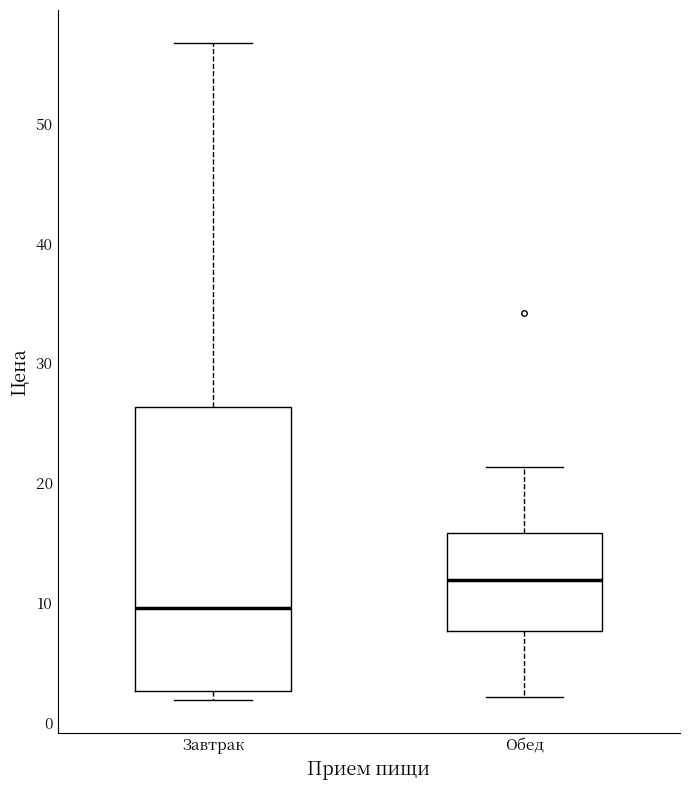

Which box is the tallest, from its lower edge to its upper edge?

Завтрак